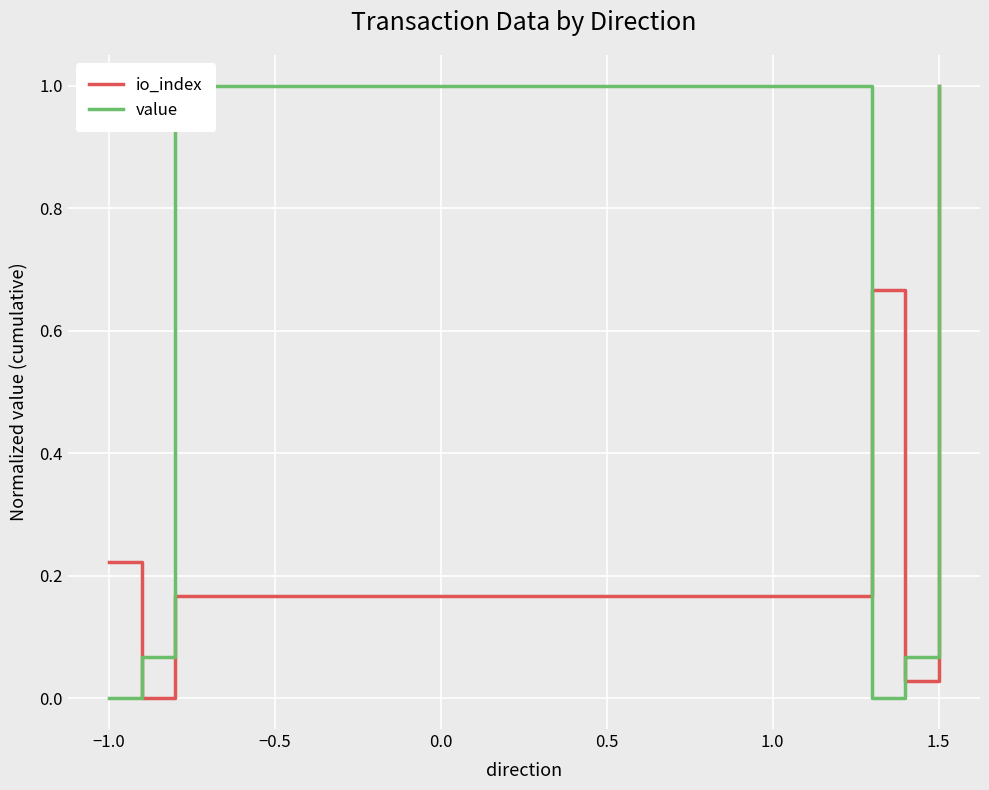

How many interior local peaks does the value series have?

1